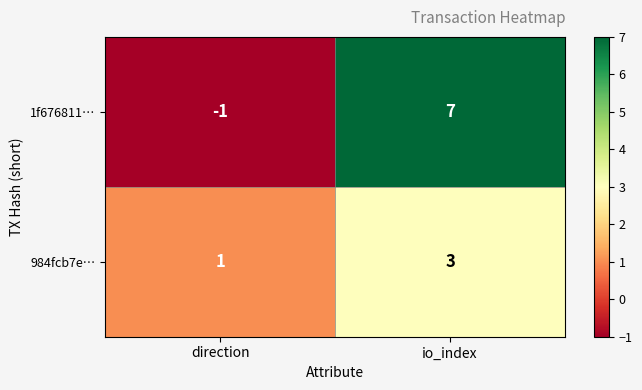

Which series changed the most between direction and io_index?

1f676811…